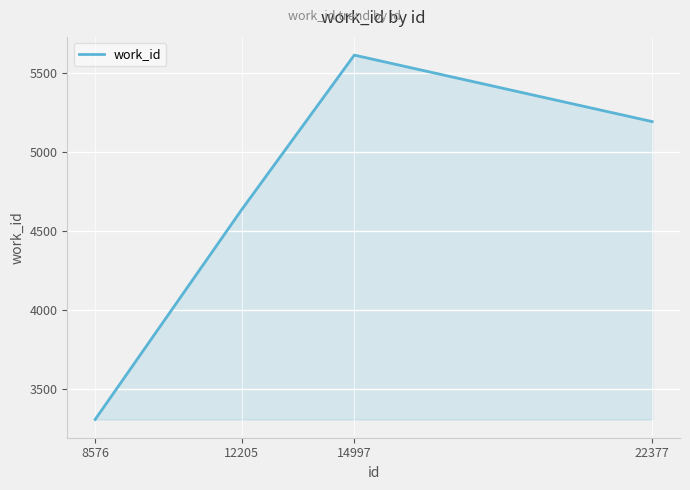

What is the difference between the maximum and minimum values?

2302